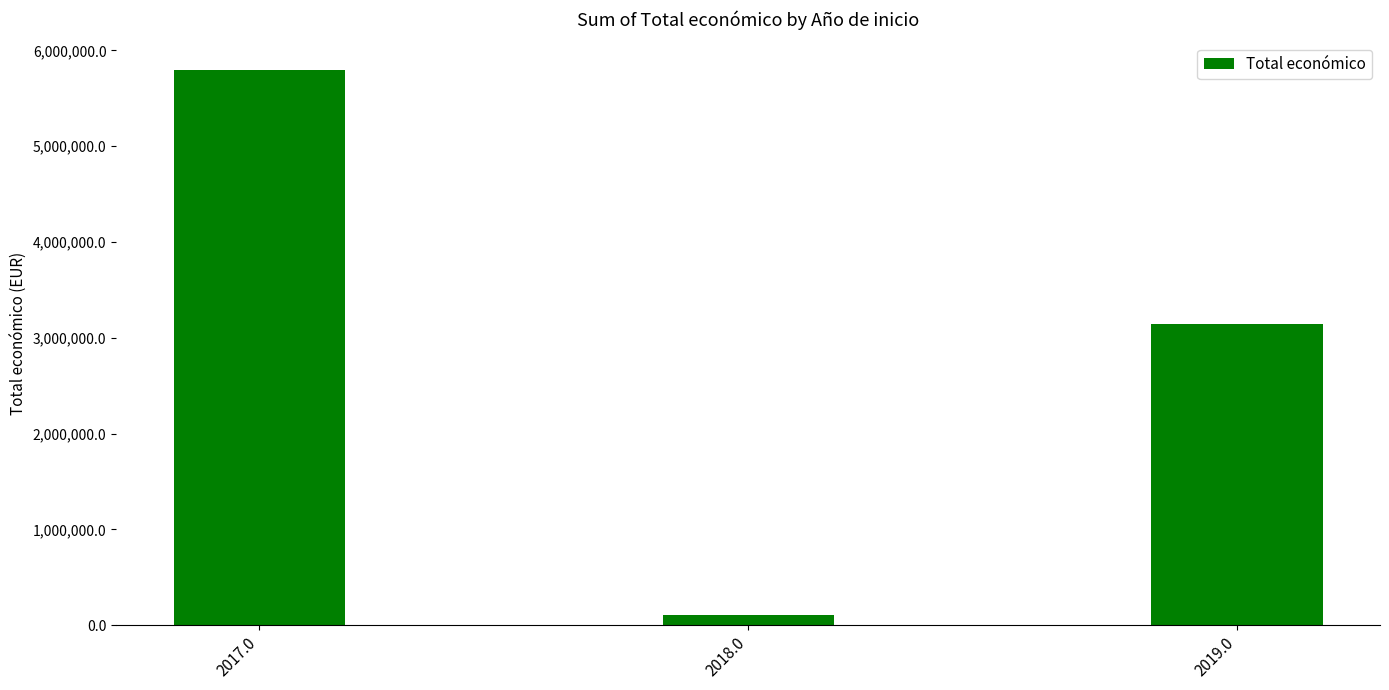

What is the change in value from 2017.0 to 2018.0?

-5691678